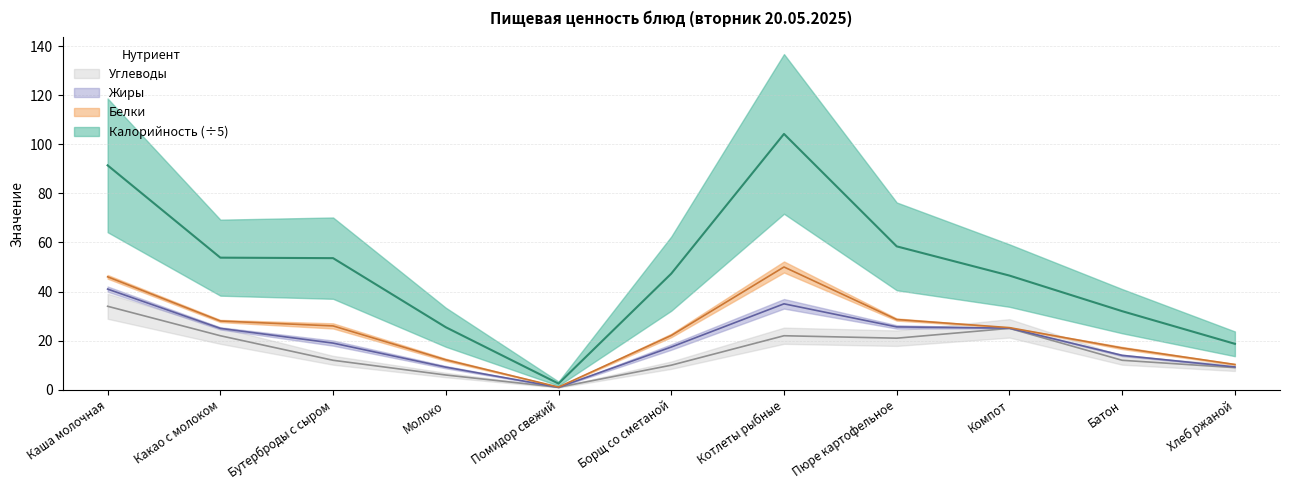

Is it true that Калорийность equals 58.4 at Пюре картофельное?

True